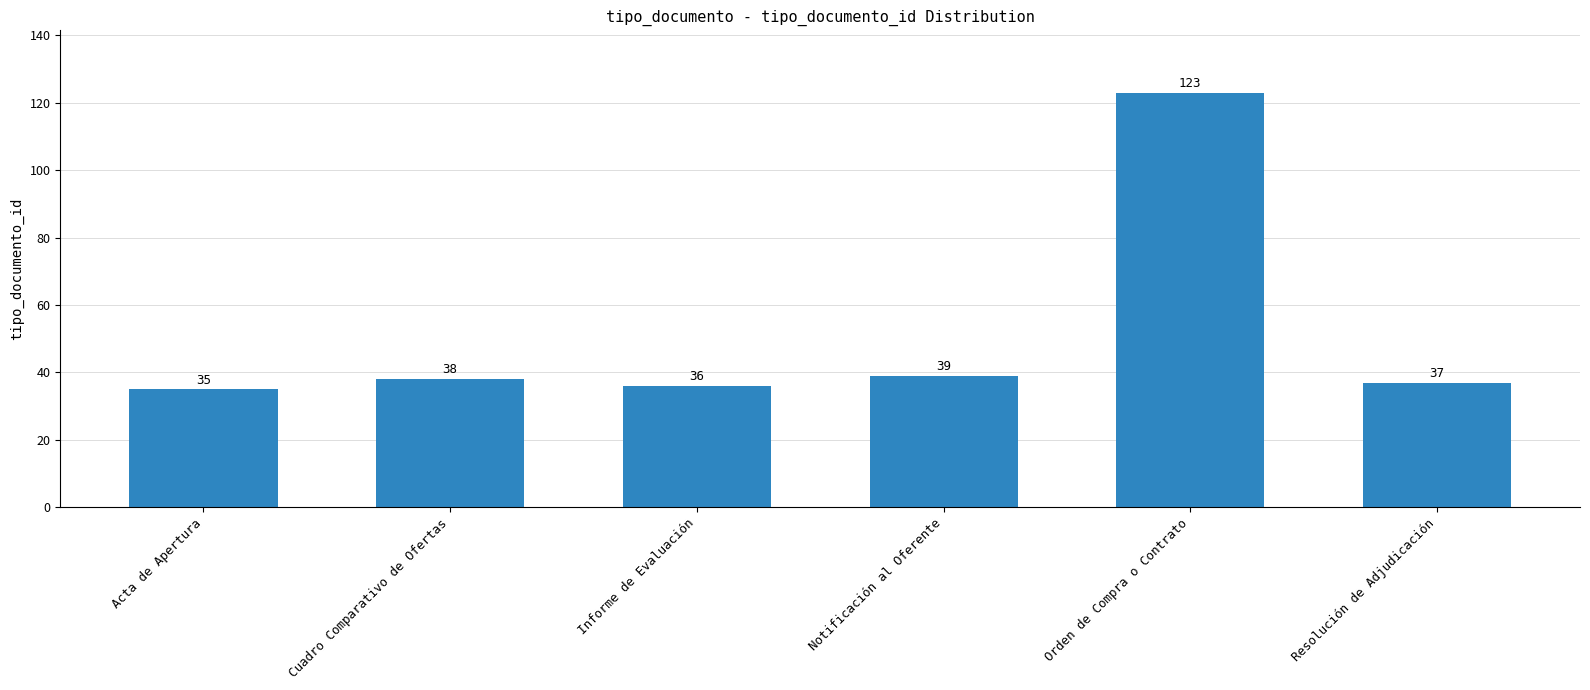

What is the smallest value displayed?

35